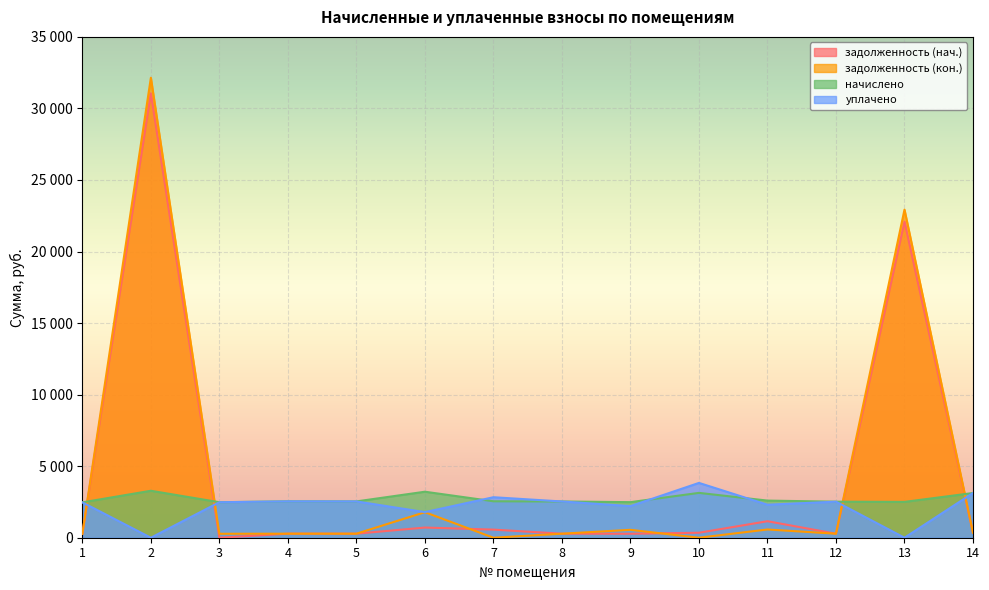

In задолженность (нач.), how many points are higher than both neighbors (excluding endpoints)?

5